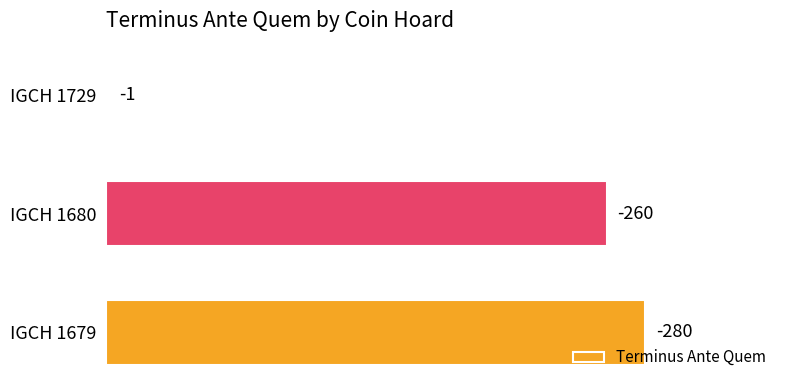

Are the bars horizontal?

Yes